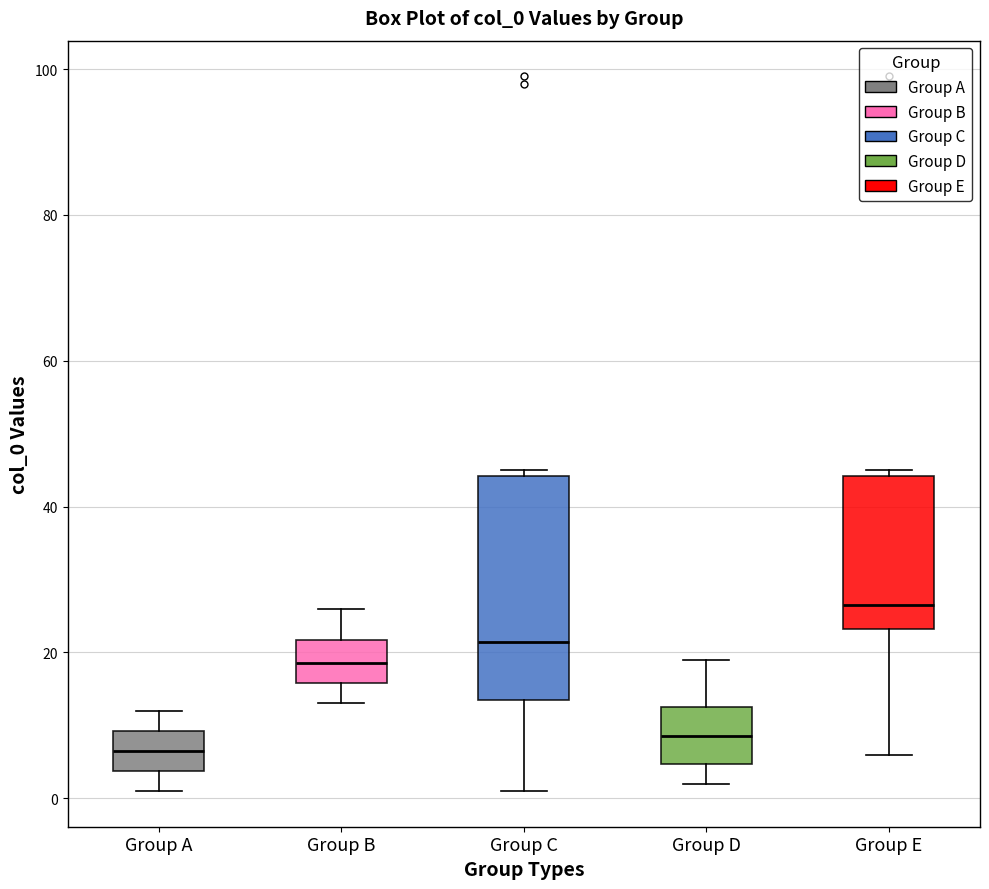

Where is the lower edge of the box for Group C on the y-axis? The values are not printed on the chart, so give them approximately, as read against the axis.

14